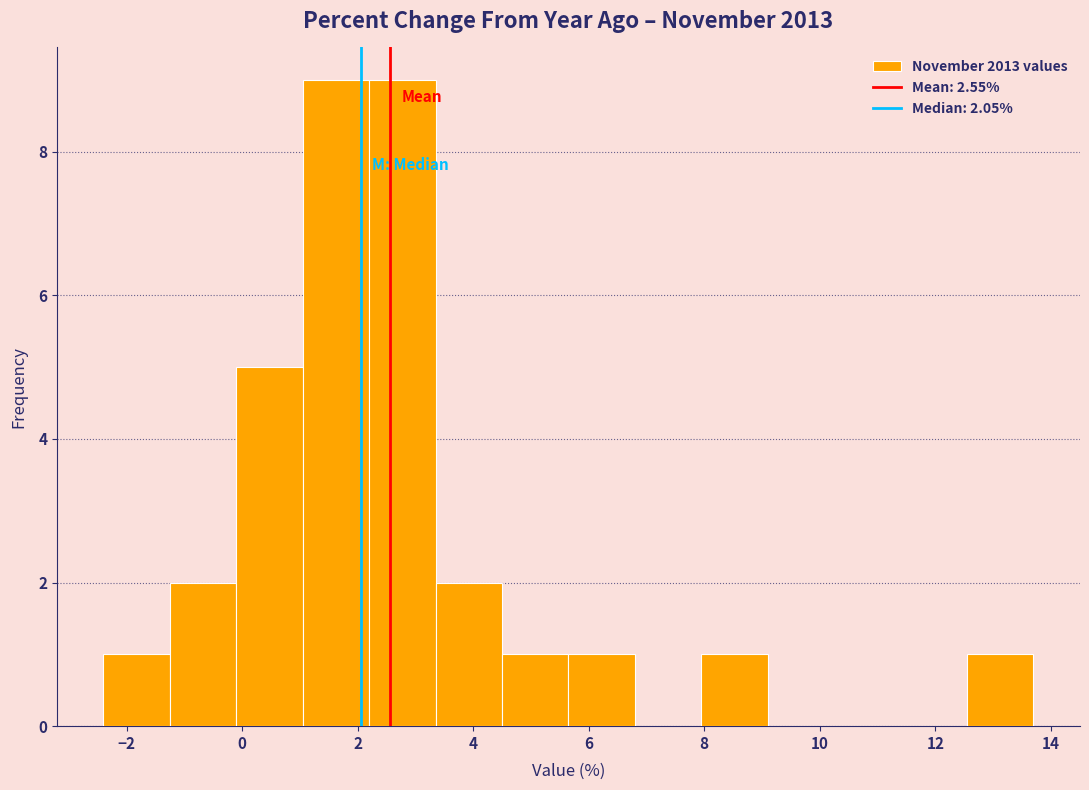

What is the height of the bar covering -2.40 to -1.25 on the x-axis? Neither the bar edges nor the heights are printed on the chart, so give them approximately, as read against the axes.

1